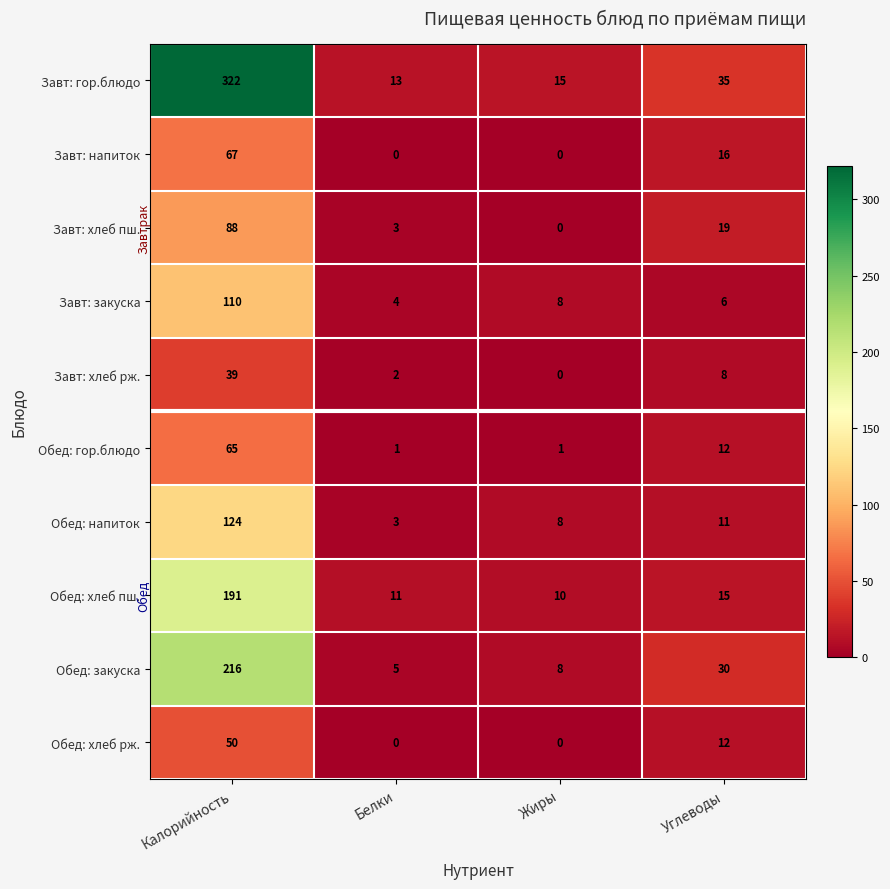

Which category has the highest value in the Обед: хлеб рж. series?

Калорийность